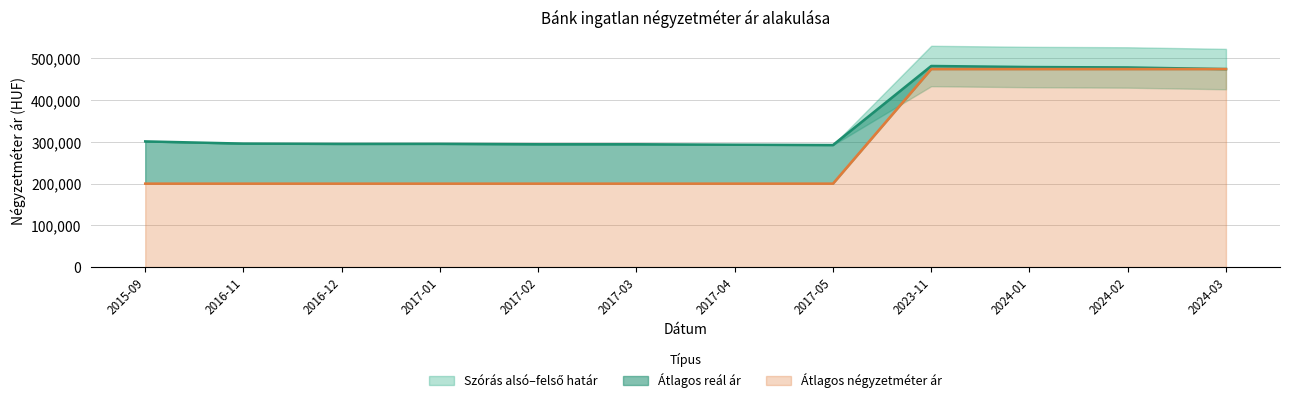

What is the sum of all Átlagos négyzetméter ár values?

3498544